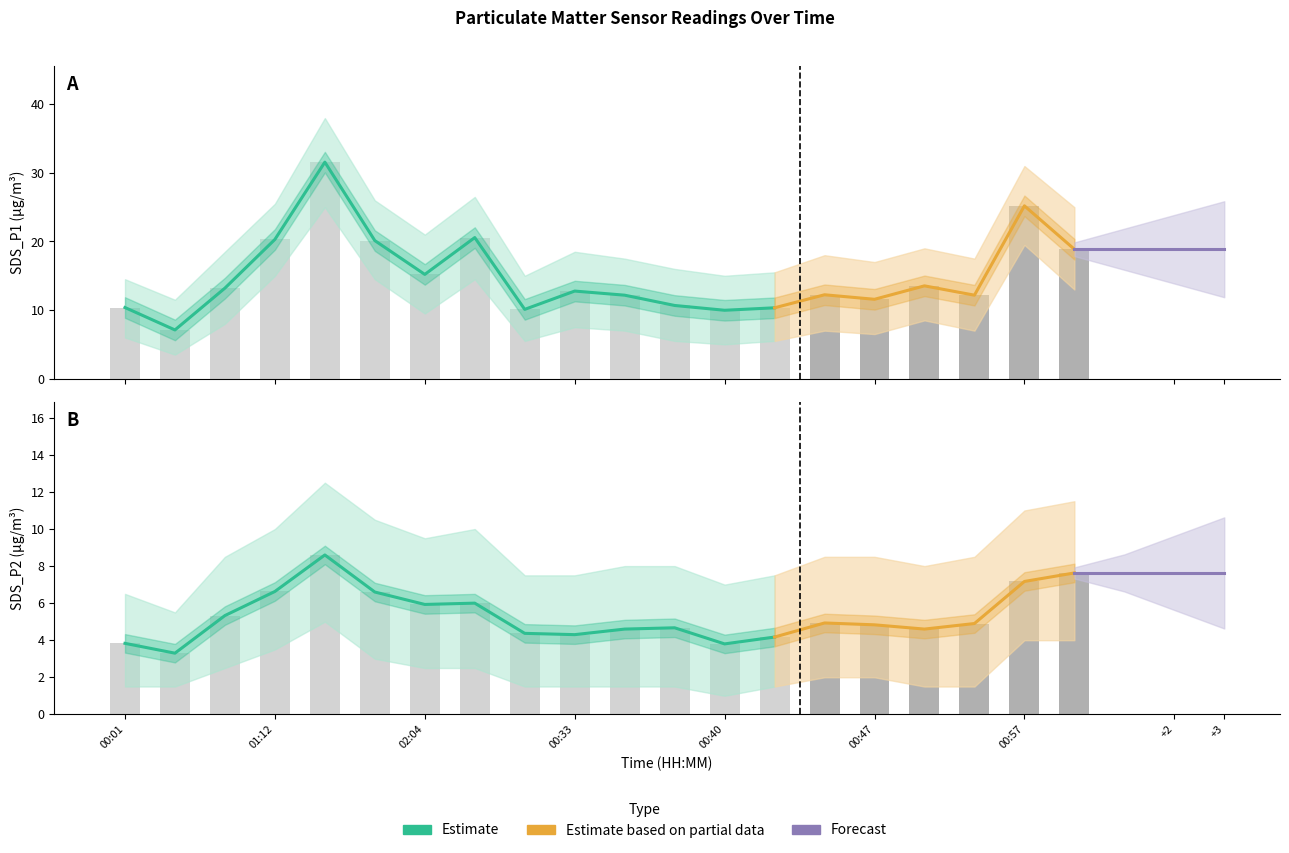

What is the label of the 8th bar from the left?

02:07